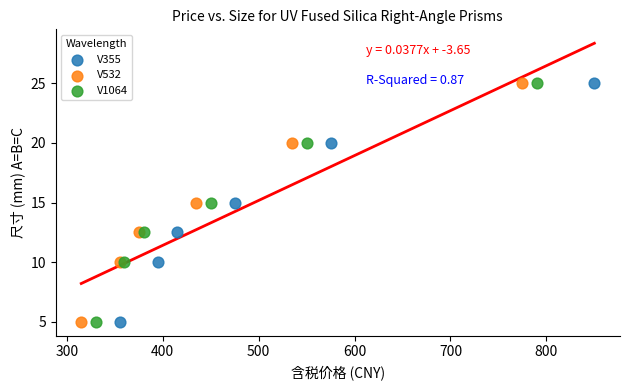

What are all the series names shown in the legend?

V355, V532, V1064